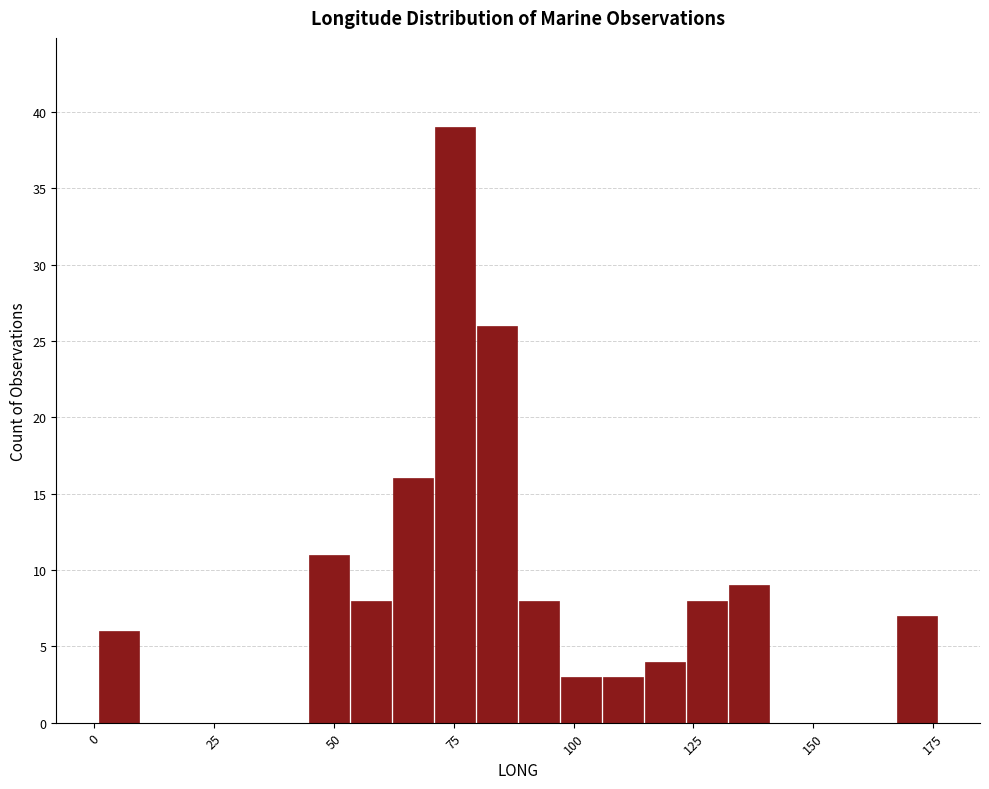

Around what value on the x-axis is the tallest bar? Give the approximate position of its centre, as read against the axis.

75